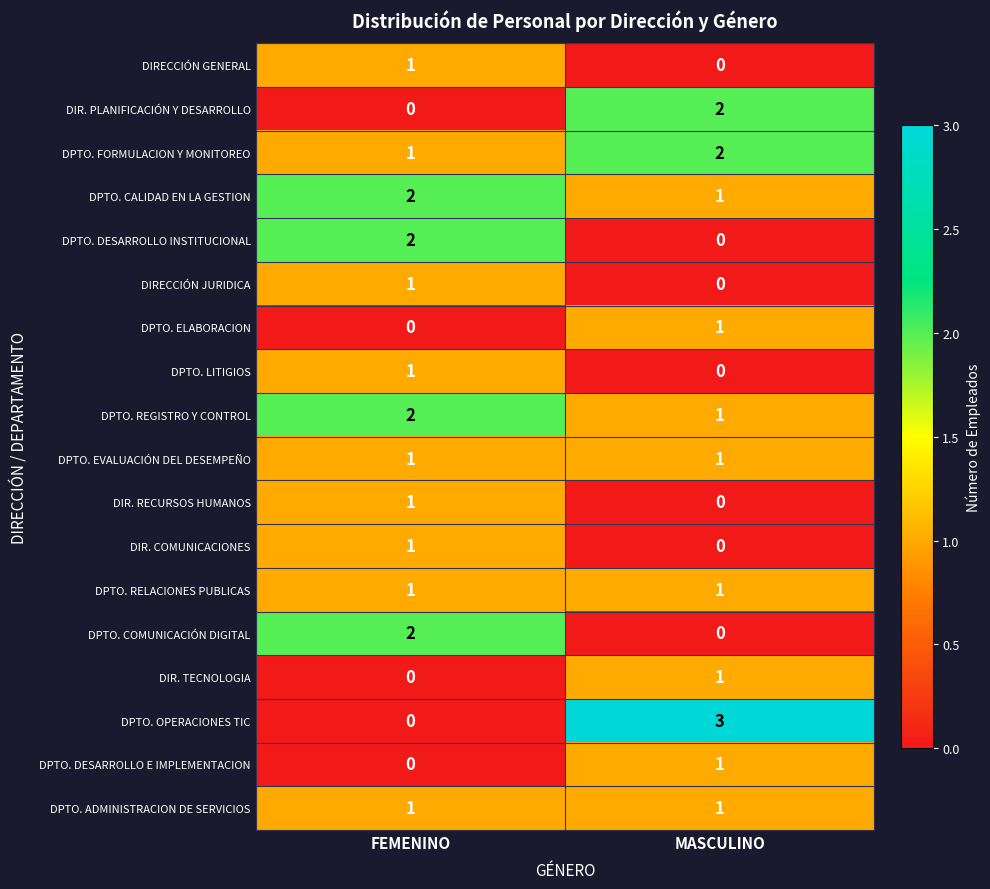

True or false: DIR. PLANIFICACIÓN Y DESARROLLO has a value of 0 at FEMENINO.

True